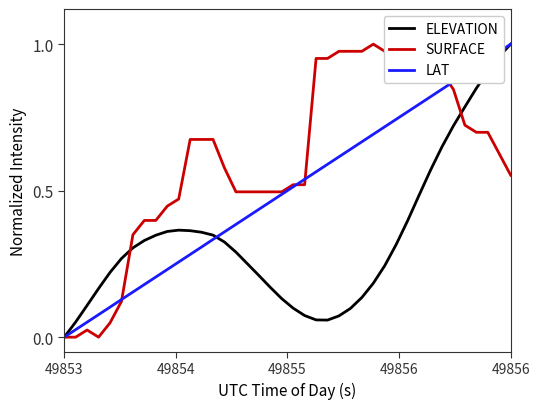

Which series has the largest total across all categories?

SURFACE